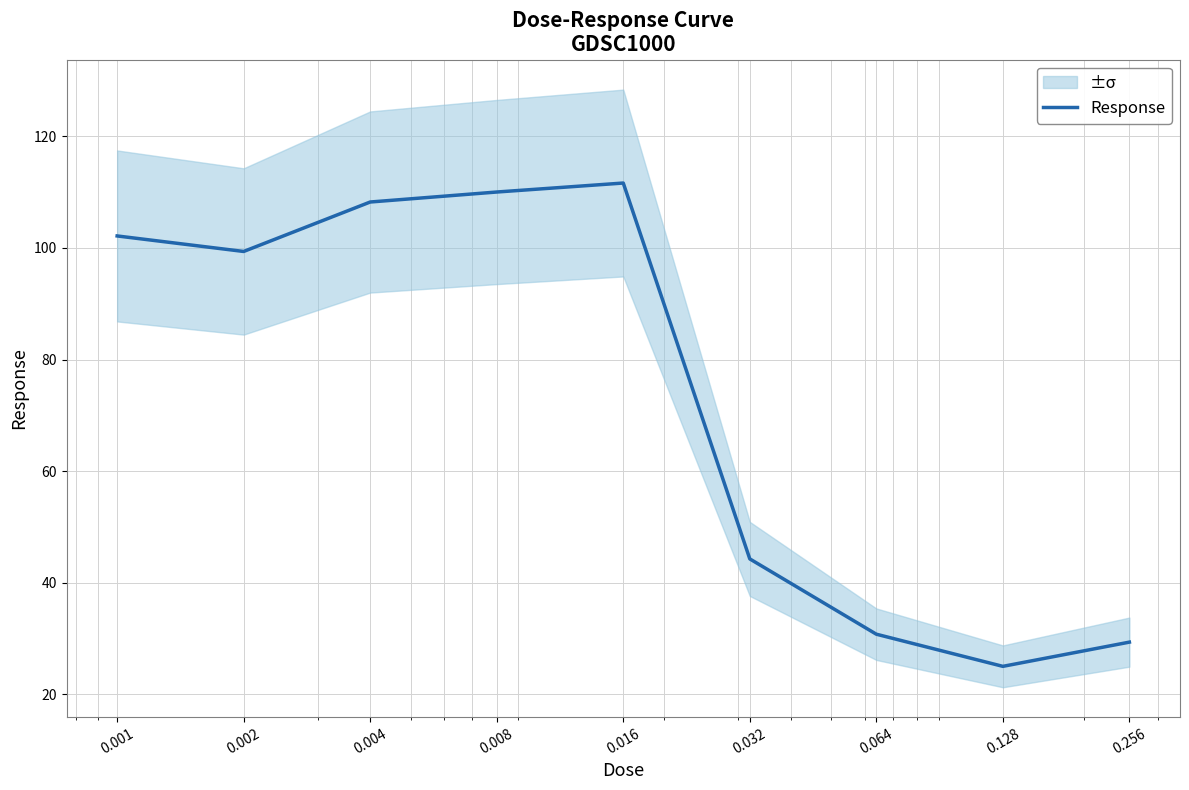

The value at 0.016 is 111.6. True or false?

True